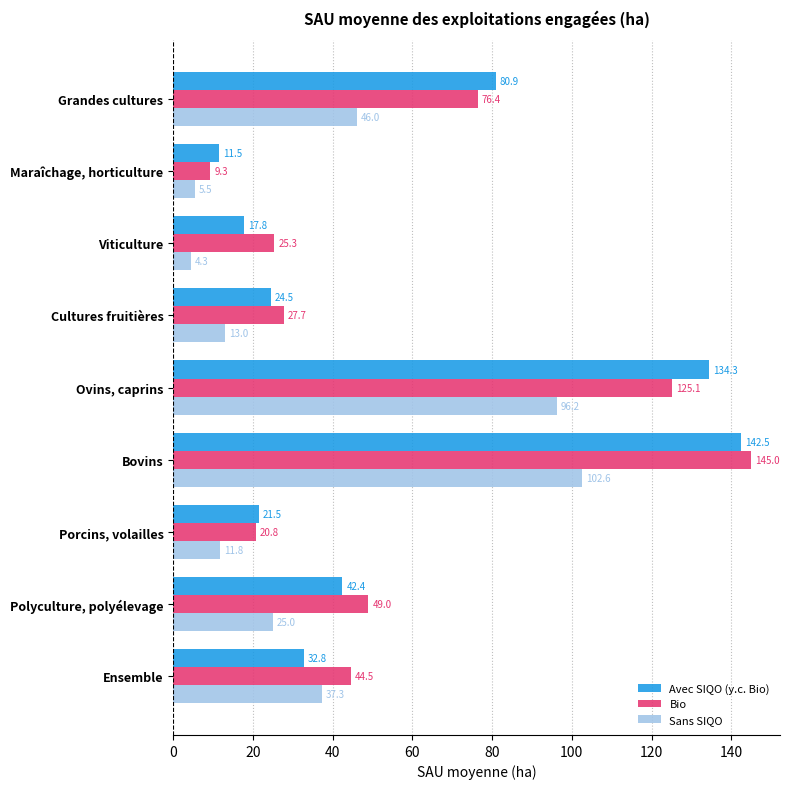

What are all the series names shown in the legend?

Avec SIQO (y.c. Bio), Bio, Sans SIQO